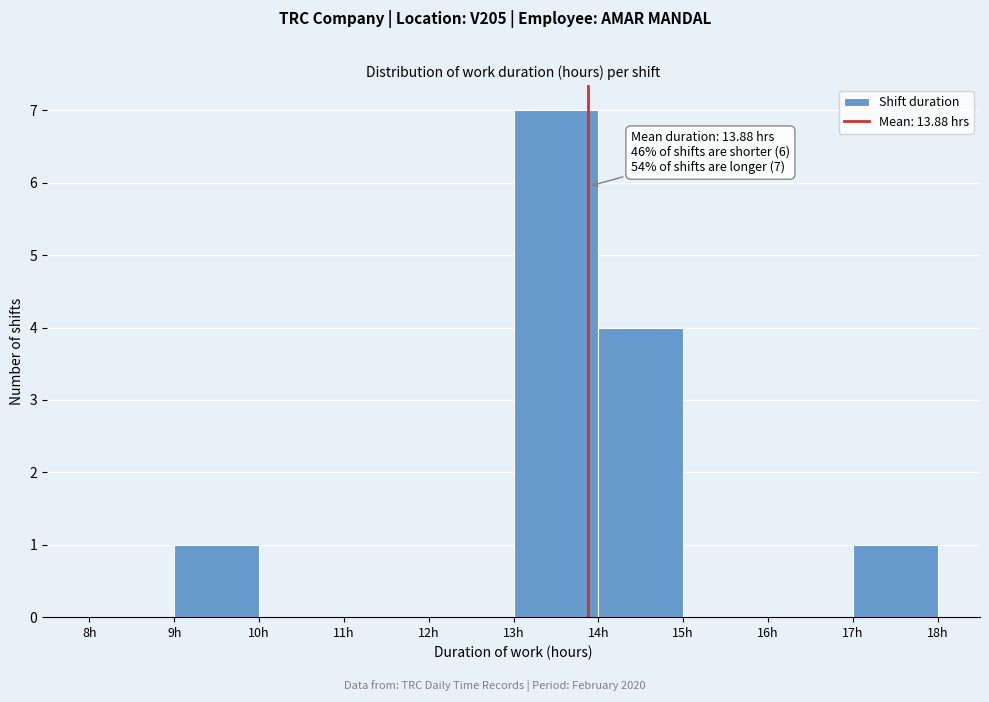

Which range on the x-axis has the tallest bar?

13 to 14